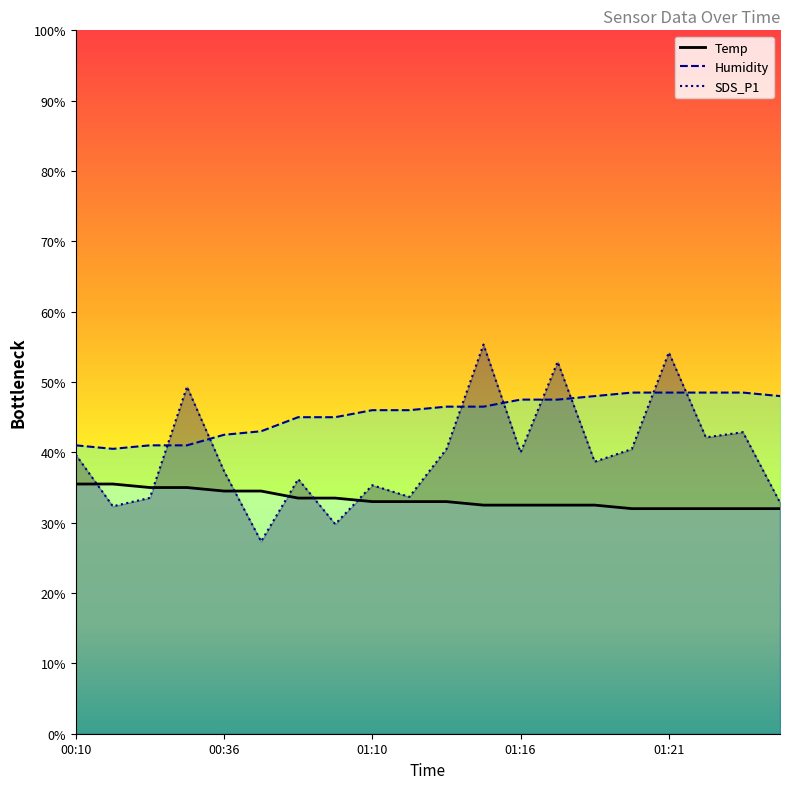

Between which two adjacent categories do Humidity and SDS_P1 first intersect?

00:21 and 00:24